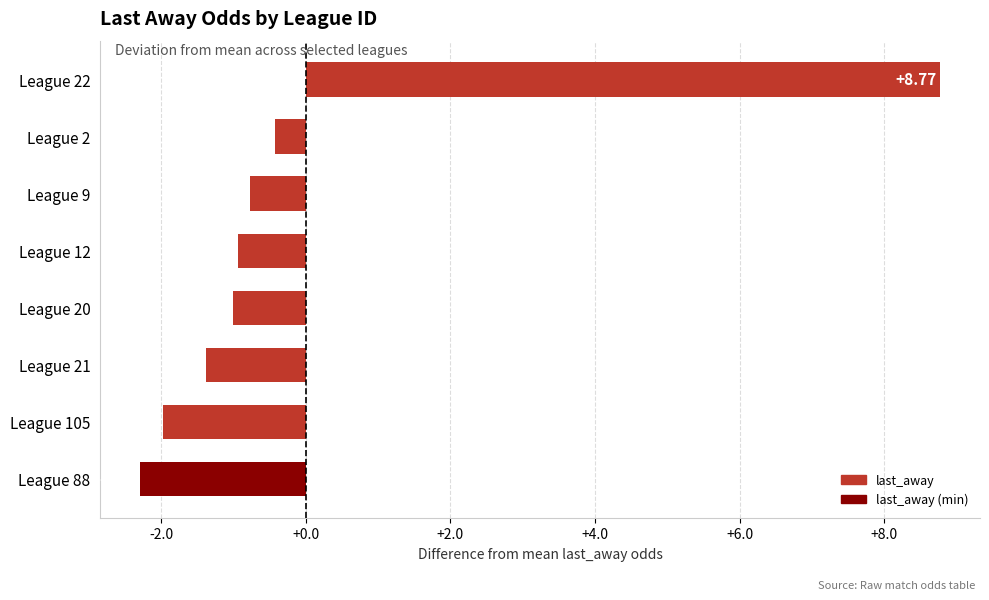

Rank the categories by value from highest to lowest.

League 22, League 2, League 9, League 12, League 20, League 21, League 105, League 88